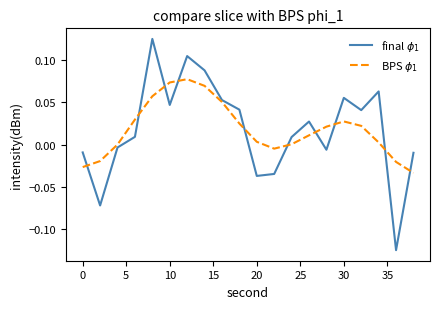

At how many categories does at least one series exceed 0?

14